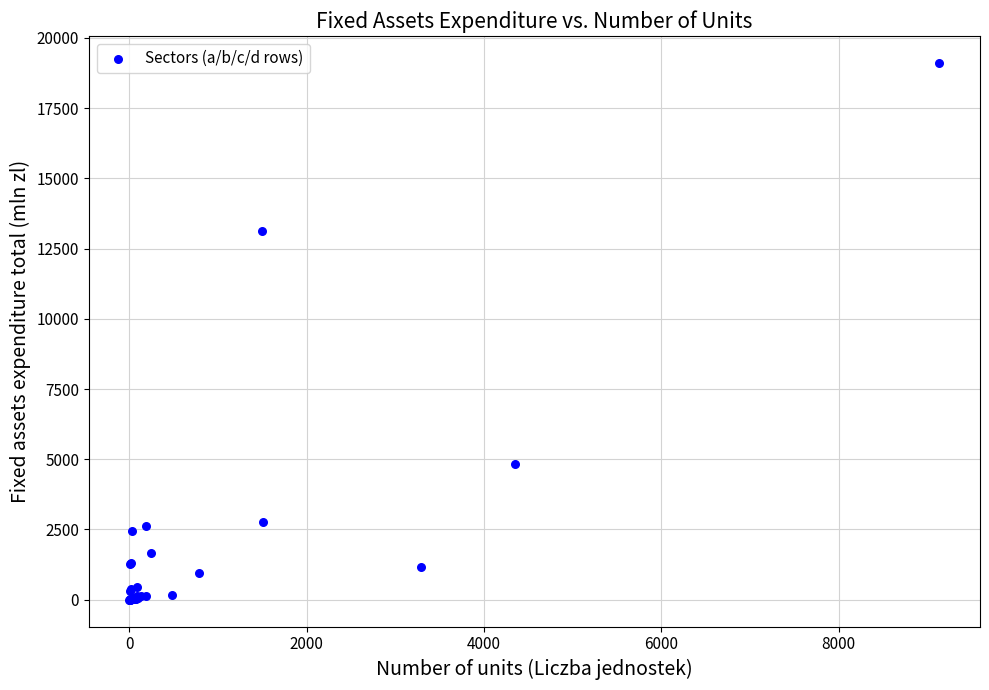

What Y value in the scatter plot is closest to 9556?

13115.1